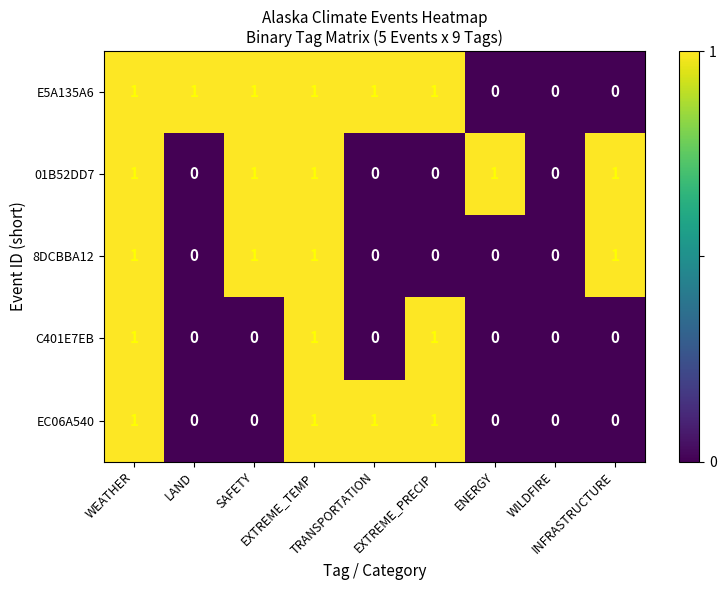

Count the number of data series in this chart.

5